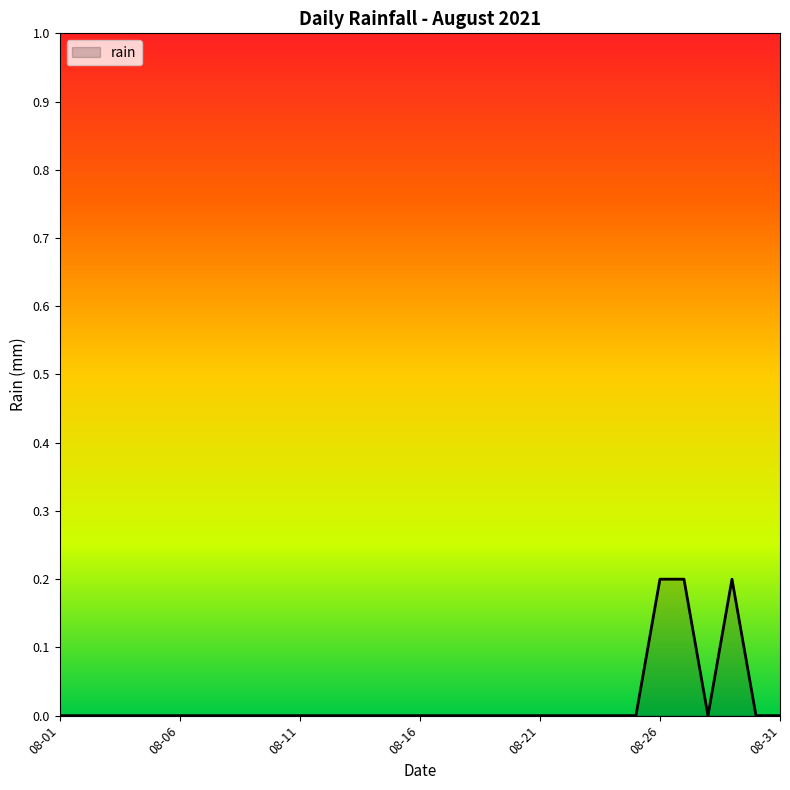

Reading right to left, list all the values displayed in this chart.

0.0	0.0	0.2	0.0	0.2	0.2	0.0	0.0	0.0	0.0	0.0	0.0	0.0	0.0	0.0	0.0	0.0	0.0	0.0	0.0	0.0	0.0	0.0	0.0	0.0	0.0	0.0	0.0	0.0	0.0	0.0